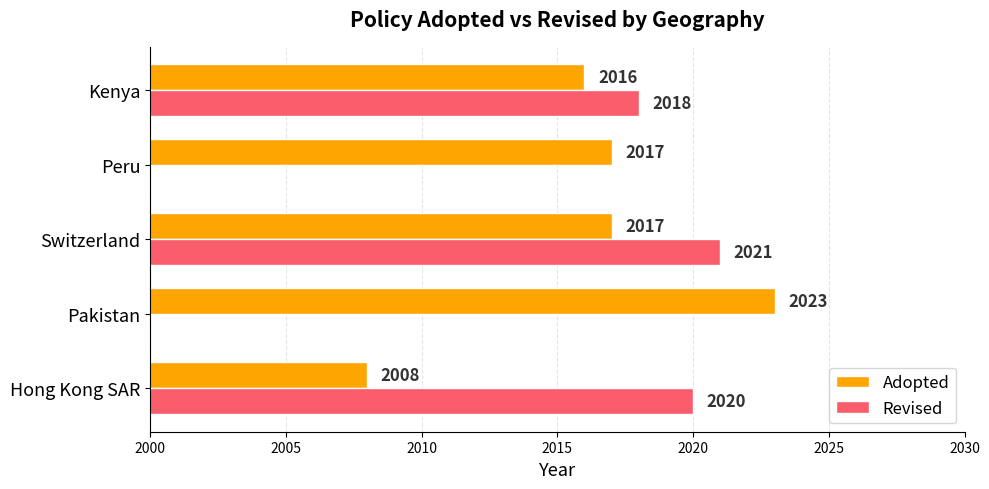

Rank the categories by value from lowest to highest.

Hong Kong SAR, Kenya, Switzerland, Peru, Pakistan